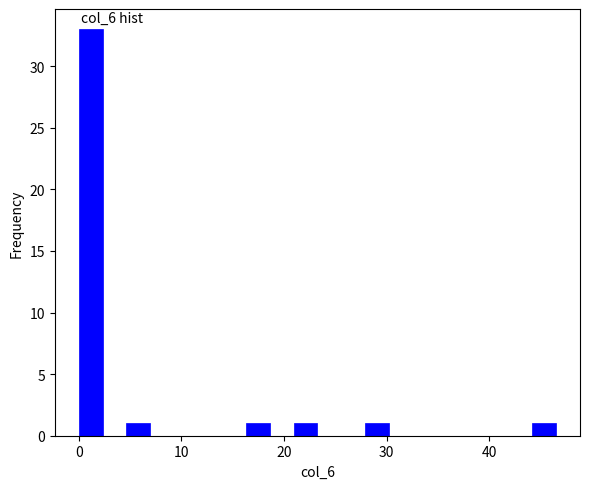

Around what value on the x-axis is the tallest bar? Give the approximate position of its centre, as read against the axis.

1